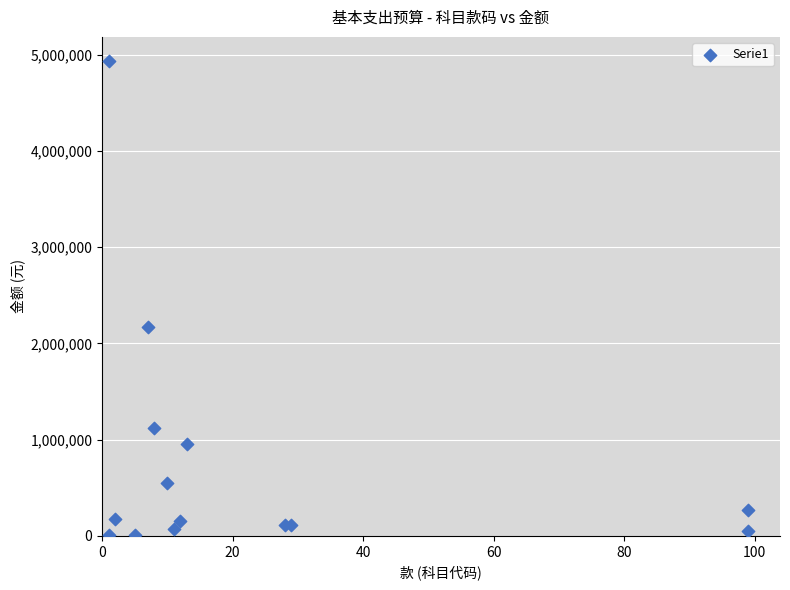

What Y value in the scatter plot is closest to 2472932?

2168338.9